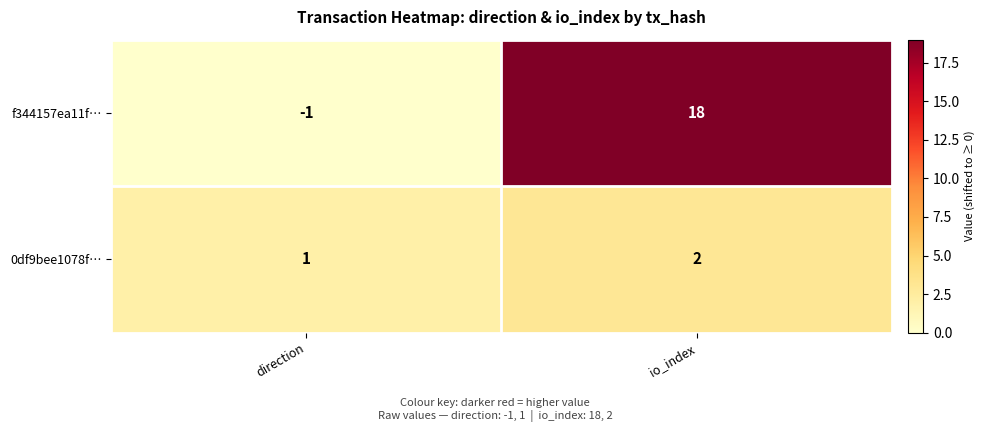

What is the total value across all series at io_index?

20